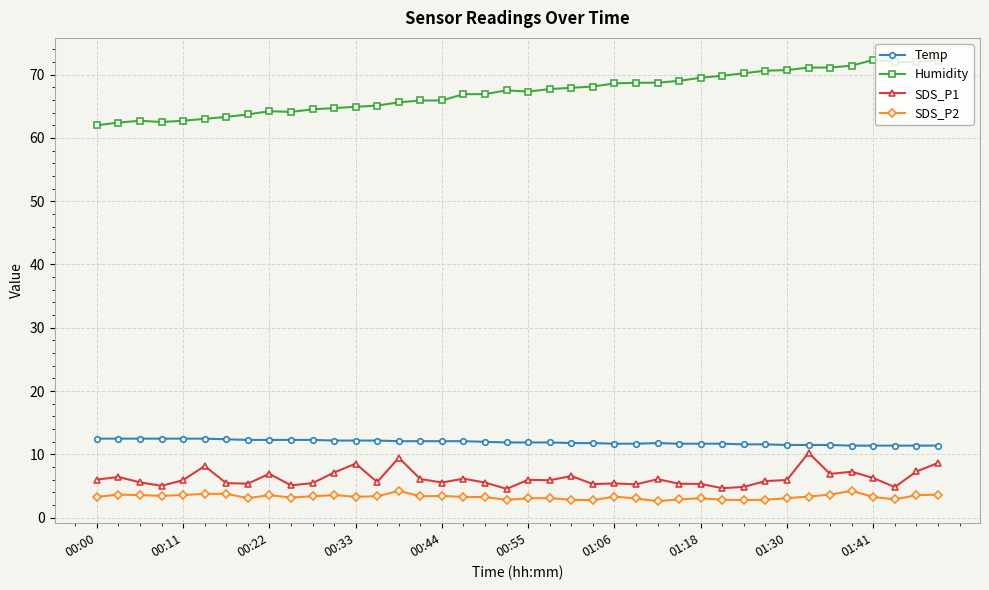

What is the sum of all Temp values?

477.9